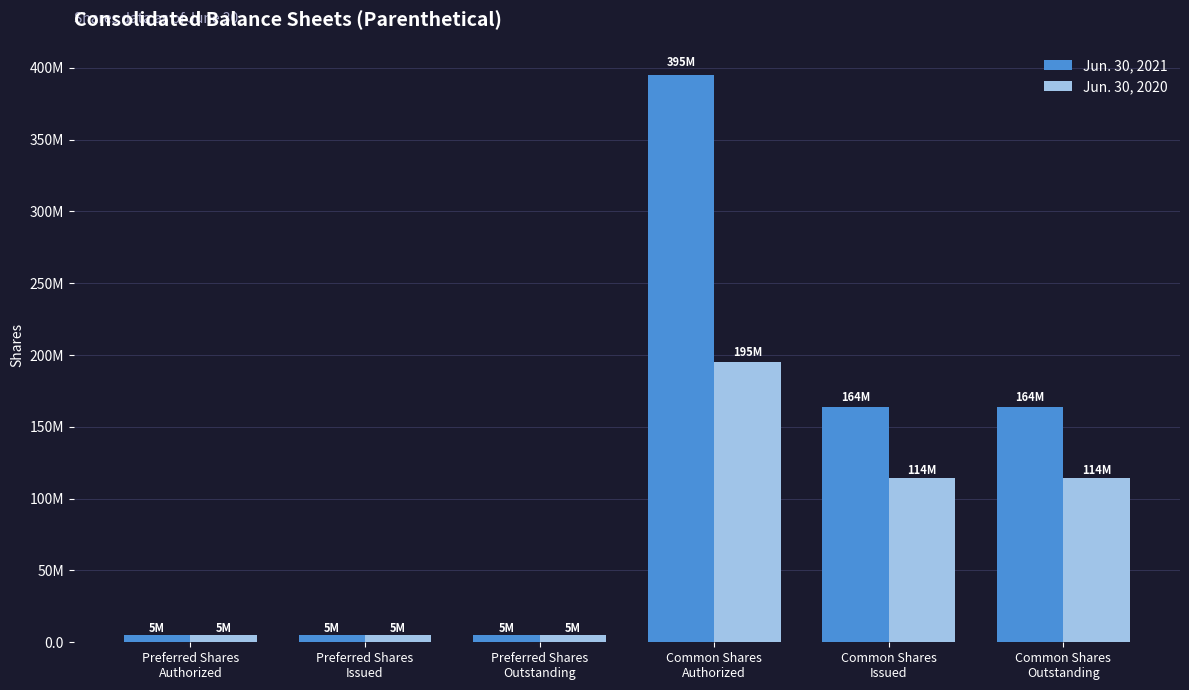

List the series in order of their peak value, lowest first.

Jun. 30, 2020, Jun. 30, 2021